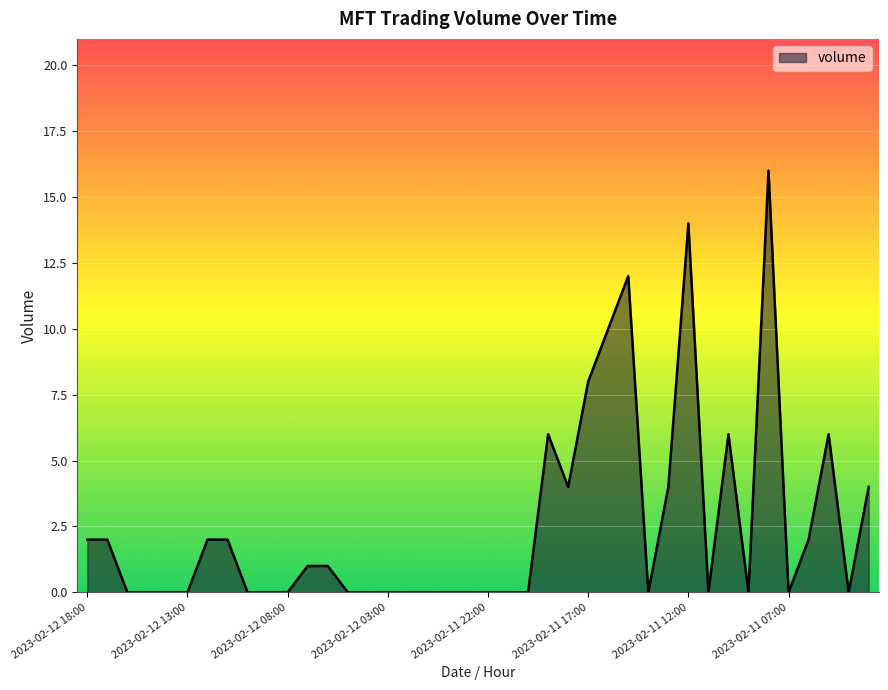

What is the difference between the maximum and minimum values?

16